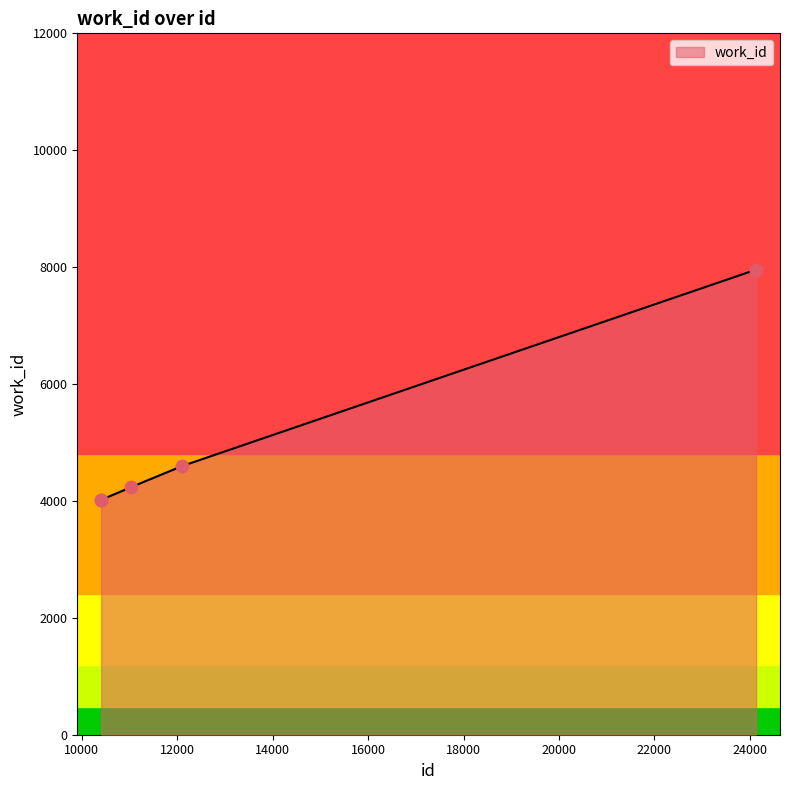

What is the change in value from 11042 to 12113?

+361